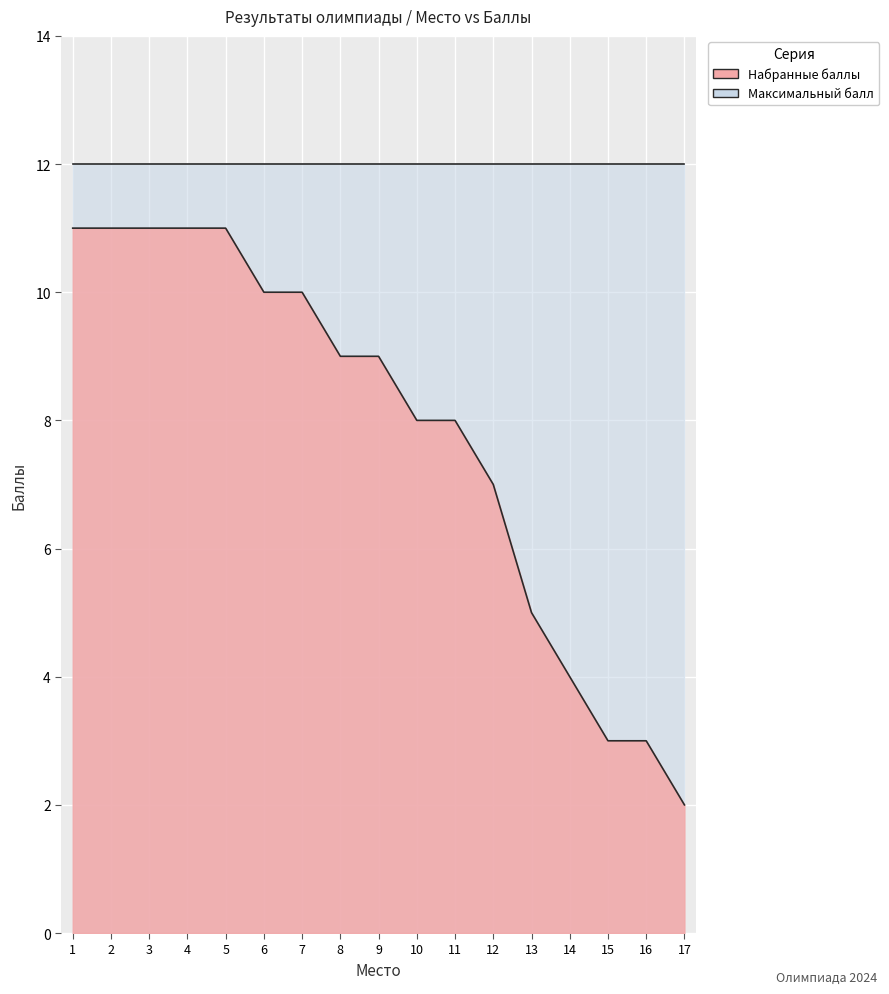

Reading right to left, what are all the values shown in this chart?

2	3	3	4	5	7	8	8	9	9	10	10	11	11	11	11	11